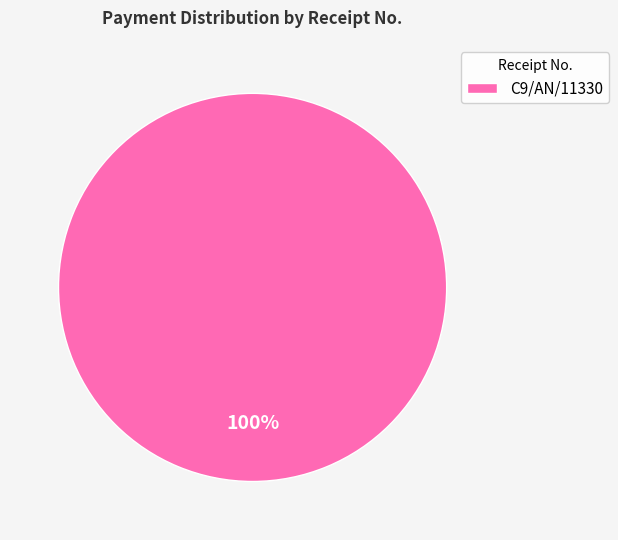

Count the number of slices in the pie.

1